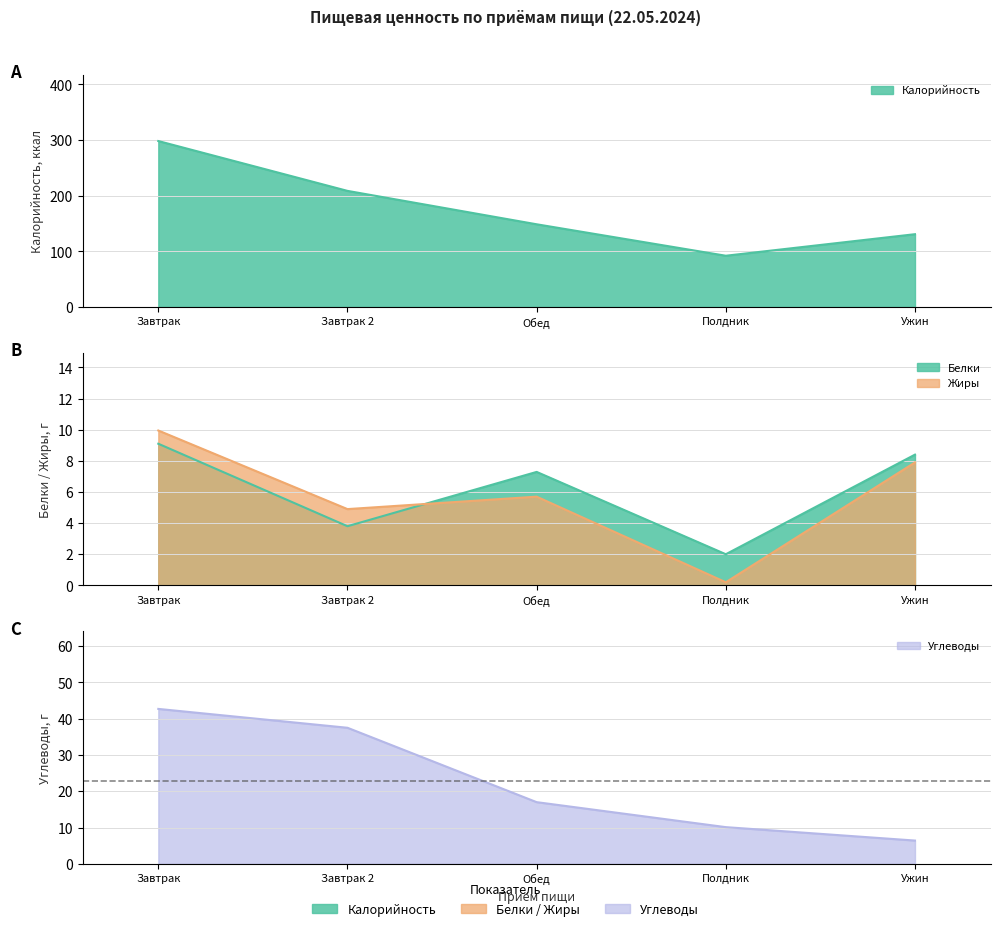

How many values in the Белки series are below 7?

2